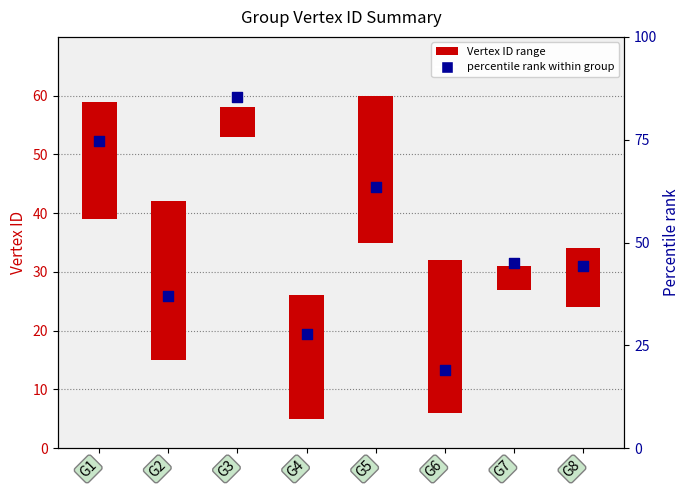

Which has a higher value, G8 or G7?

G7